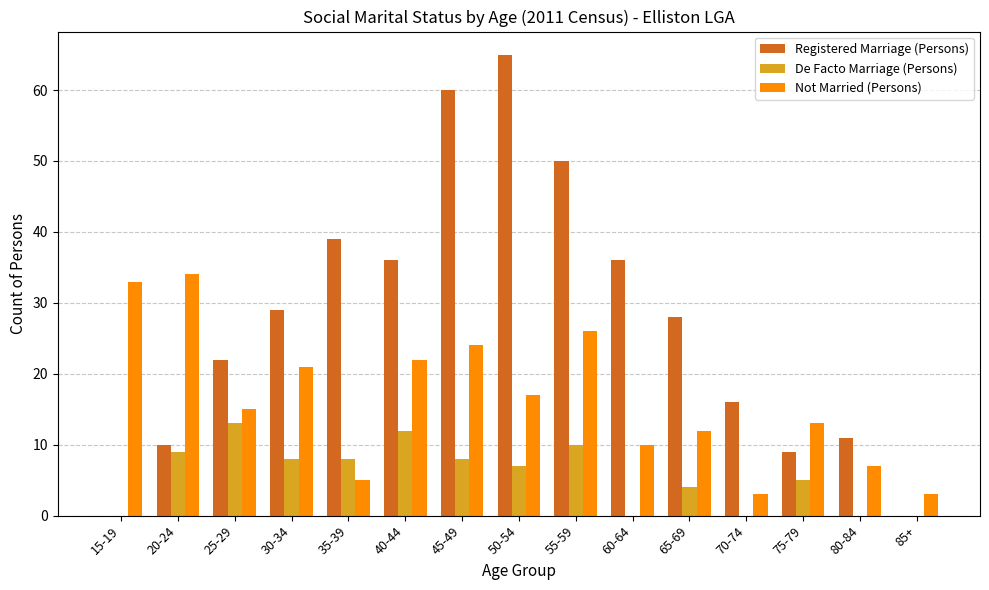

How many groups of bars are there?

15